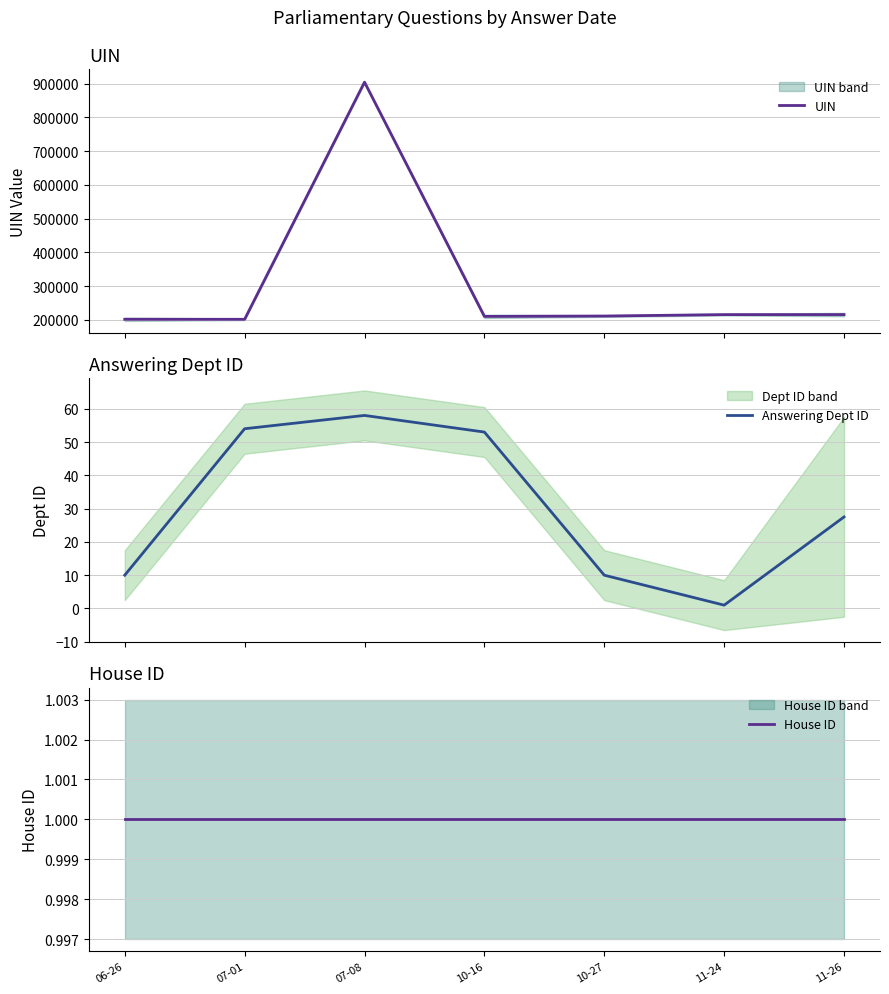

Does the chart display data point markers on the line(s)?

No